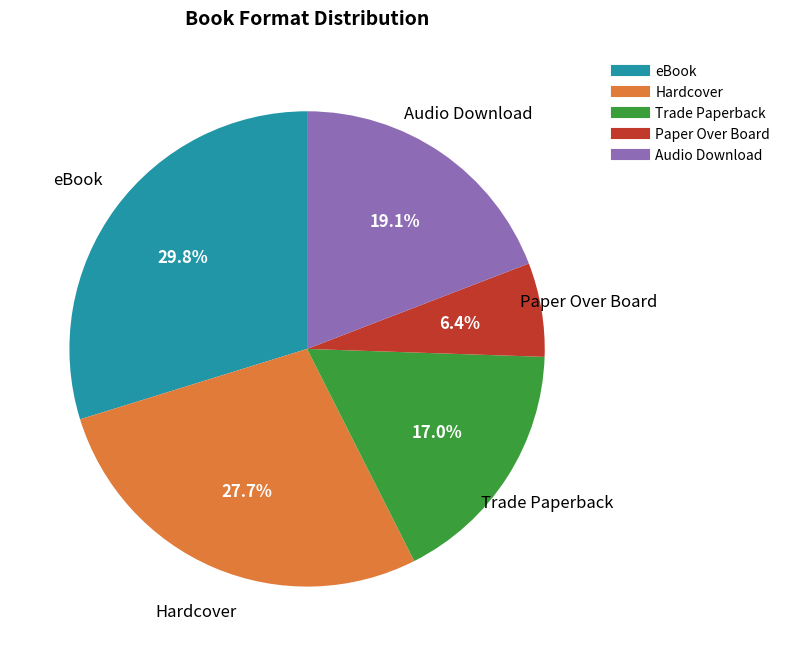

To the nearest percent, what is the difference between the largest and smallest slice percentages?

23%